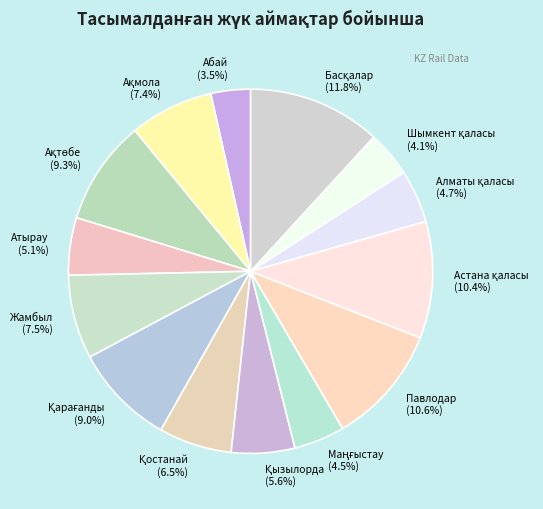

Is there a majority slice in this chart?

No